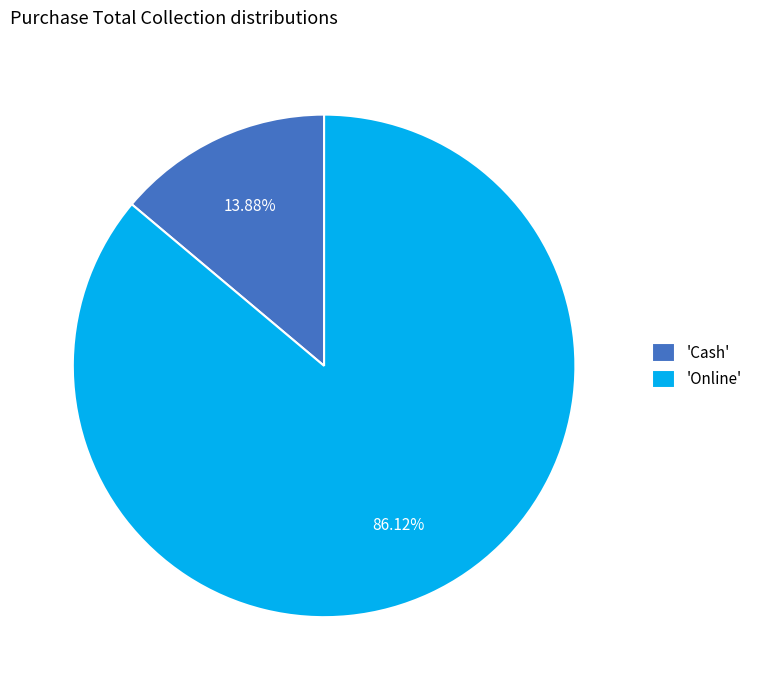

Which slice represents more than half of the pie?

'Online'